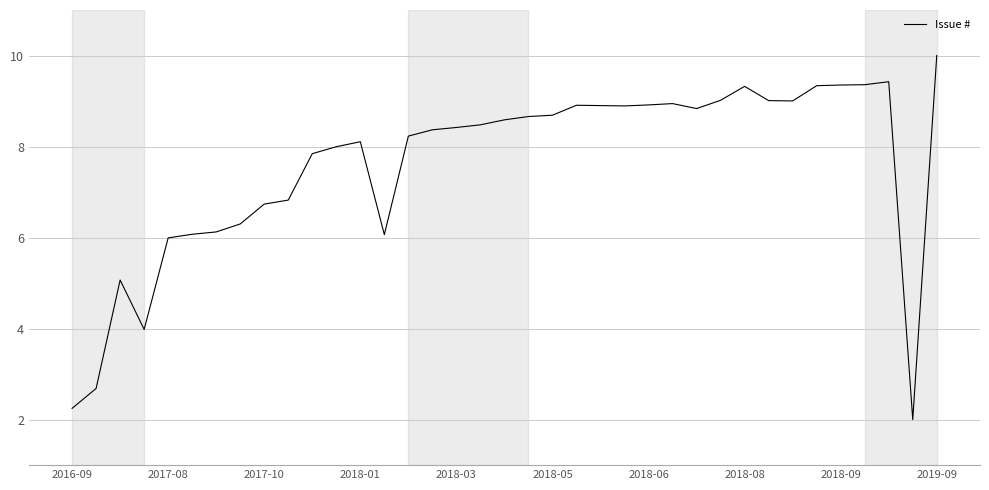

How many lines are shown in the chart?

1